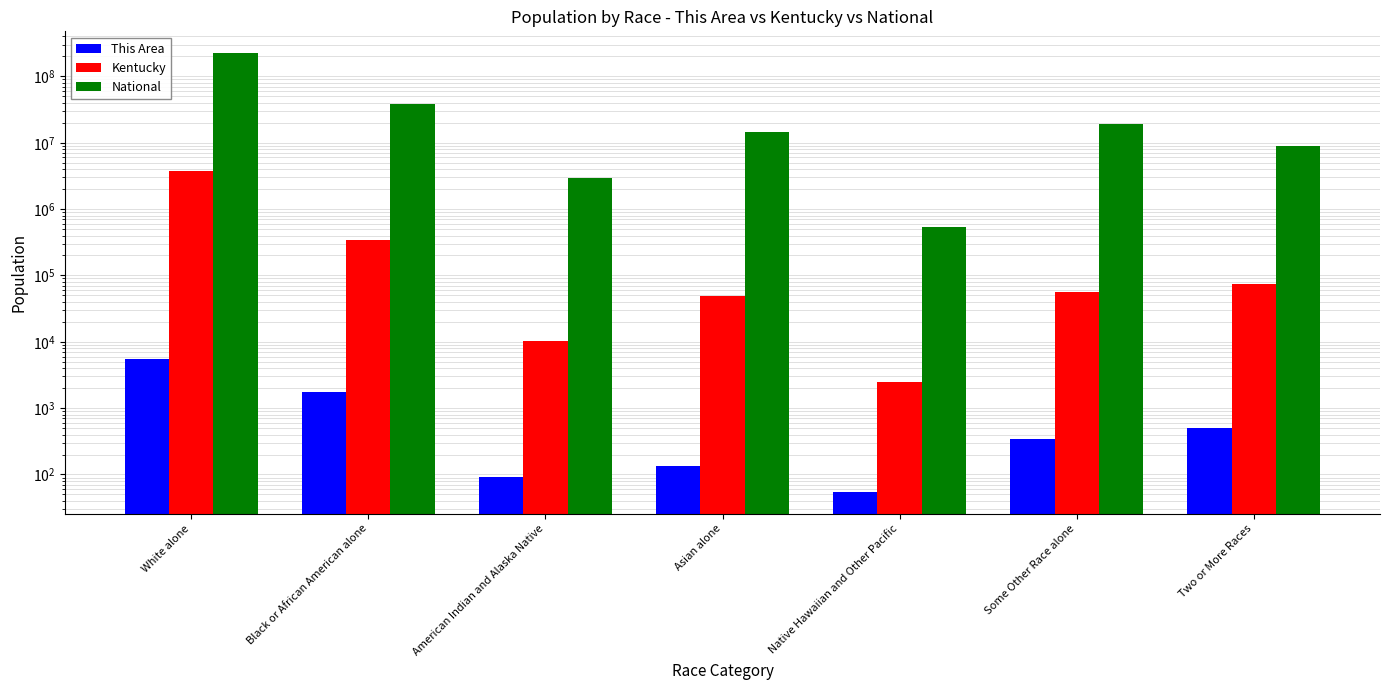

What is the smallest value displayed?

55